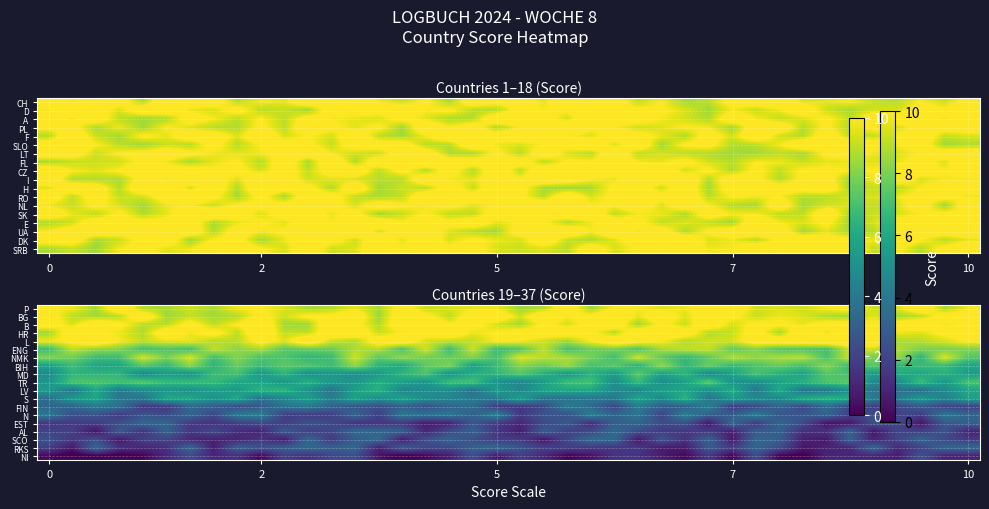

What is the difference between the second highest and second lowest values in the BIH series?

2.7